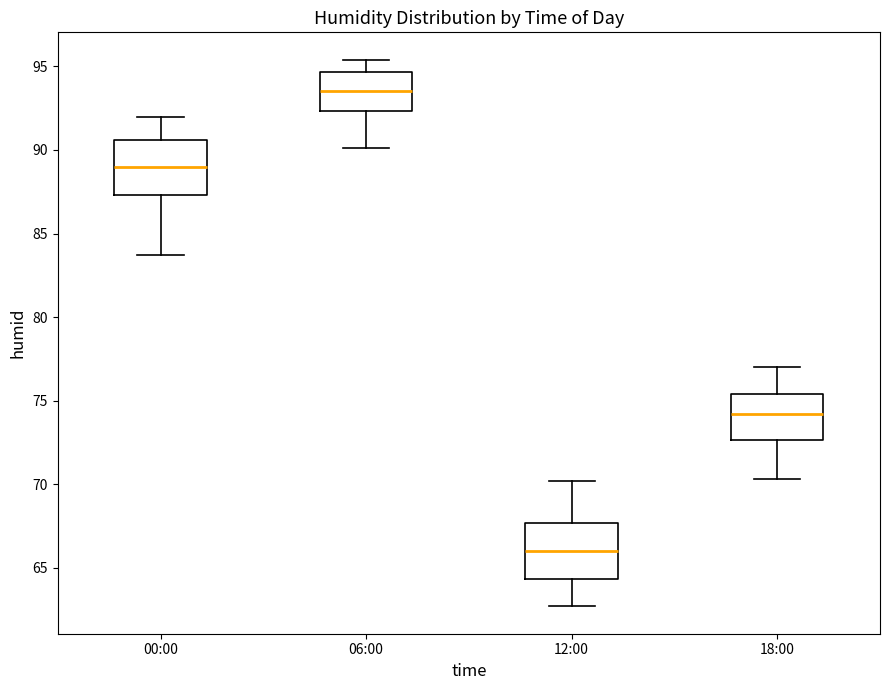

Which box has the lowest median line?

12:00